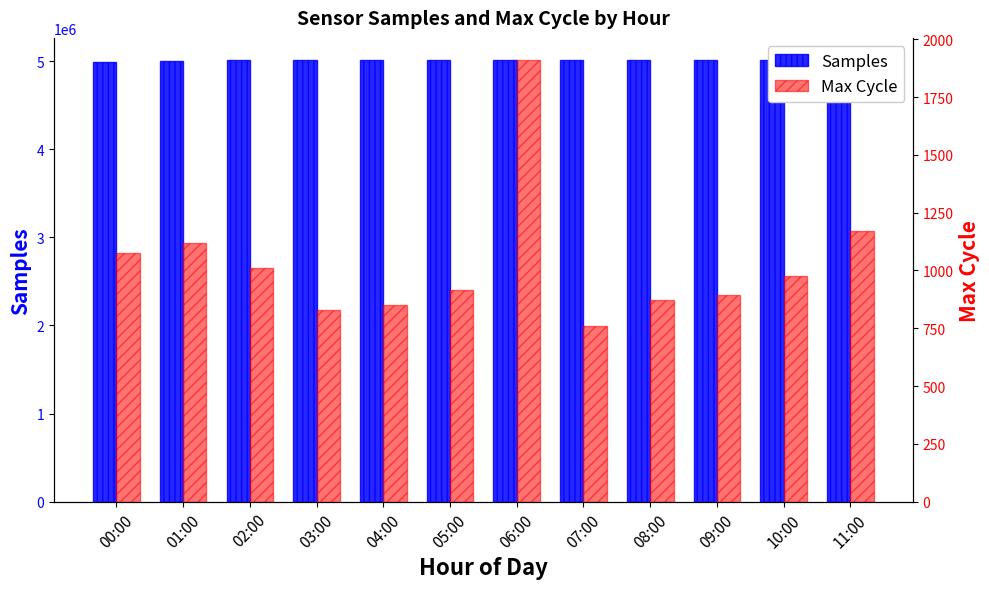

What is the label of the 3rd bar from the right?

09:00